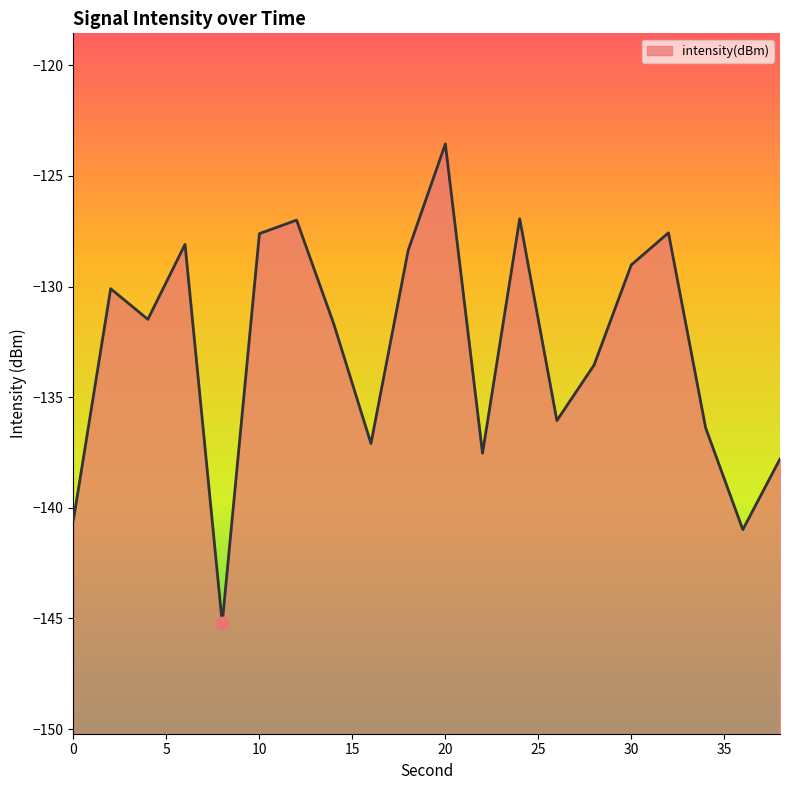

What is the change in value from 0 to 34?

+4.2